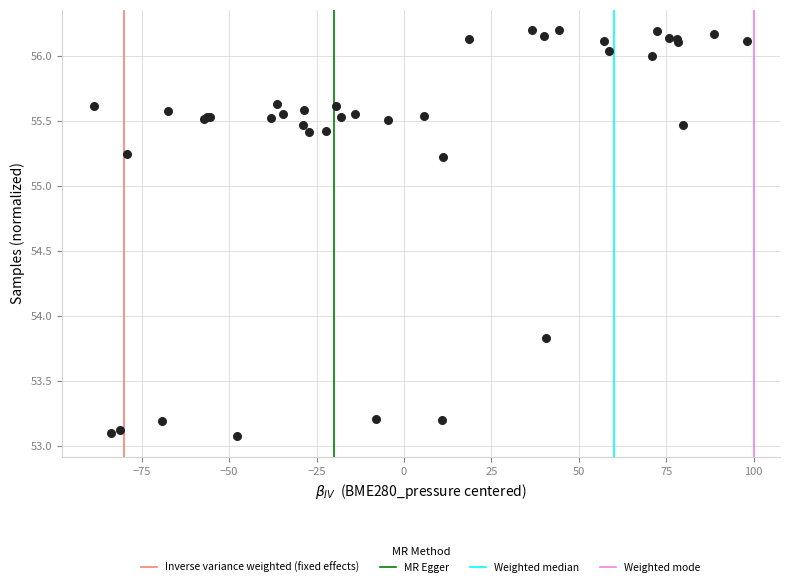

What Y value in the scatter plot is closest to 54?

53.8